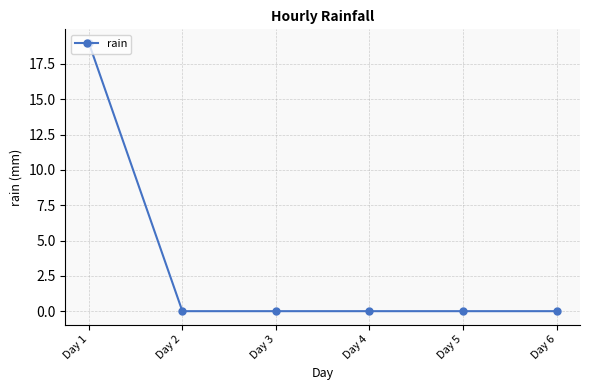

What is the greatest value displayed?

19